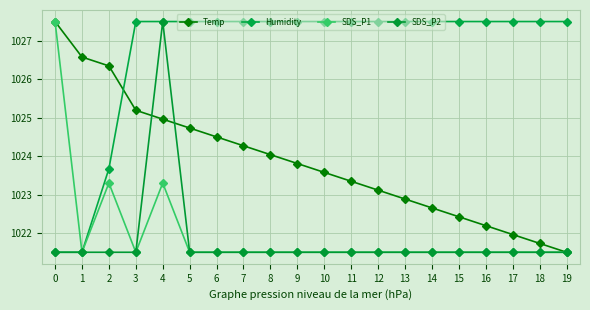

Rank the series at 14 from lowest to highest value.

SDS_P1, SDS_P2, Temp, Humidity